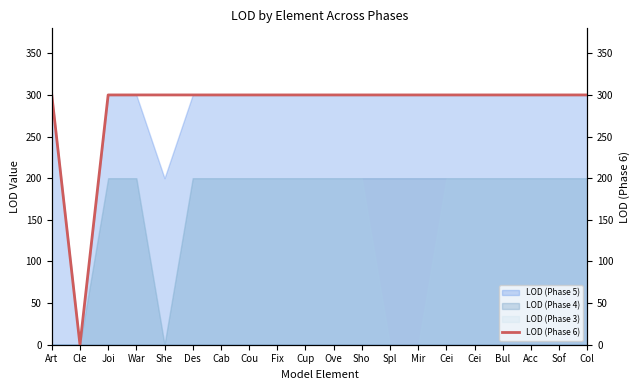

Reading right to left, extract all data points from this chart.

Col=300	Sof=300	Acc=300	Bul=300	Cei=300	Cei=300	Mir=300	Spl=300	Sho=300	Ove=300	Cup=300	Fix=300	Cou=300	Cab=300	Des=300	She=300	War=300	Joi=300	Cle=0	Art=300